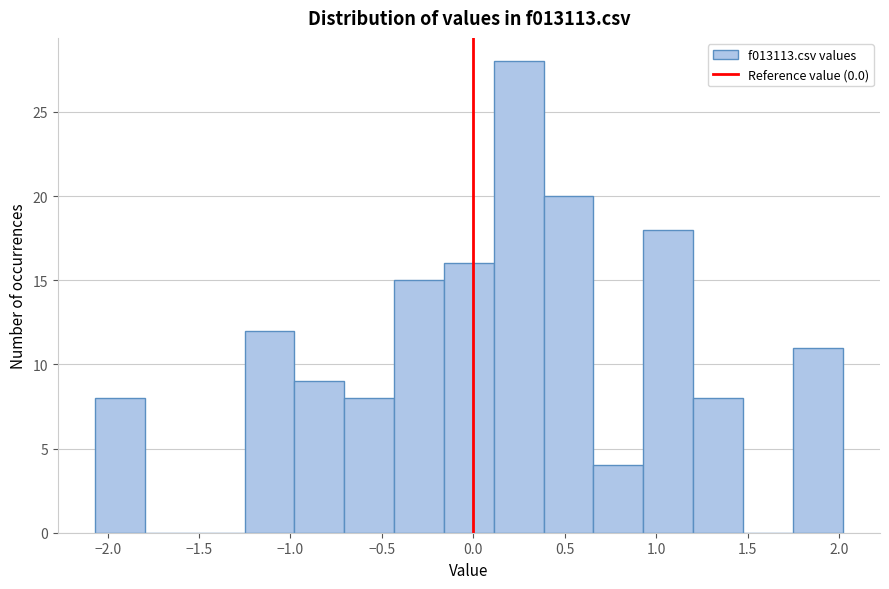

How tall is the bar that spans 0.10 to 0.40 on the x-axis? Neither the bar edges nor the heights are printed on the chart, so give them approximately, as read against the axes.

28